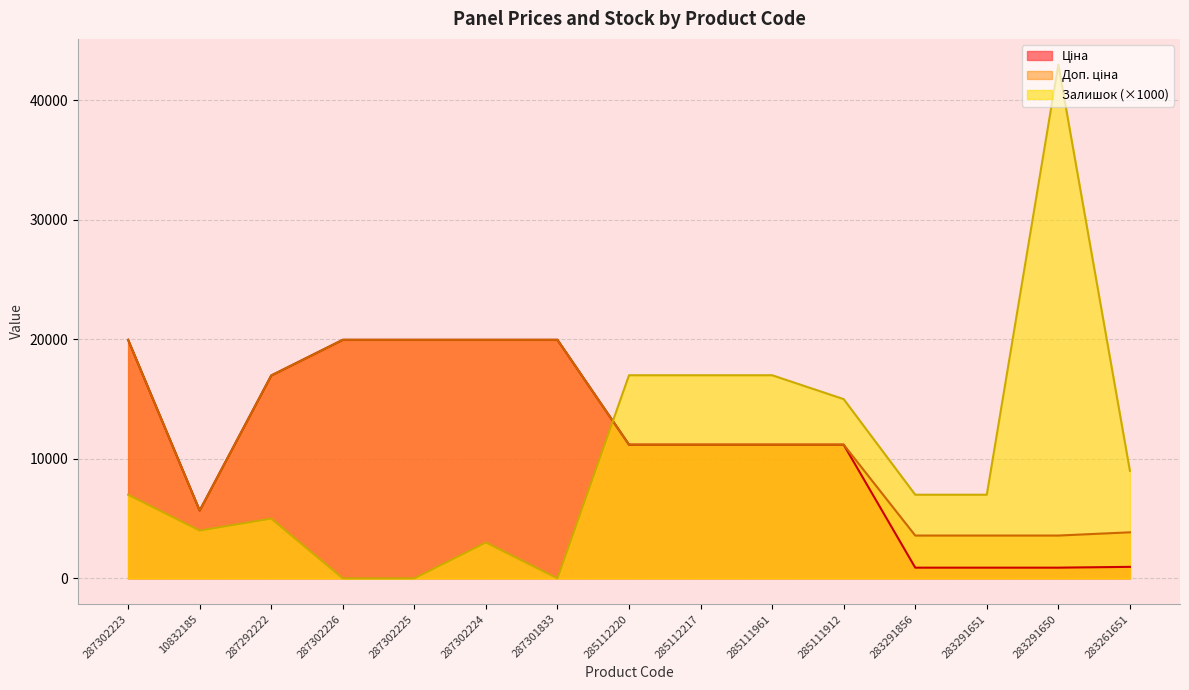

Reading left to right, list all the values displayed in this chart.

Ціна: 19964.2	5673.8	16976.3	19964.2	19964.2	19964.2	19964.2	11188.2	11188.2	11188.2	11188.2	895.9	895.9	895.9	963.5
Доп. ціна: 19964.2	5673.8	16976.3	19964.2	19964.2	19964.2	19964.2	11188.2	11188.2	11188.2	11188.2	3583.6	3583.6	3583.6	3854.0
Залишок: 7000.0	4000.0	5000.0	0.0	0.0	3000.0	0.0	17000.0	17000.0	17000.0	15000.0	7000.0	7000.0	43000.0	9000.0